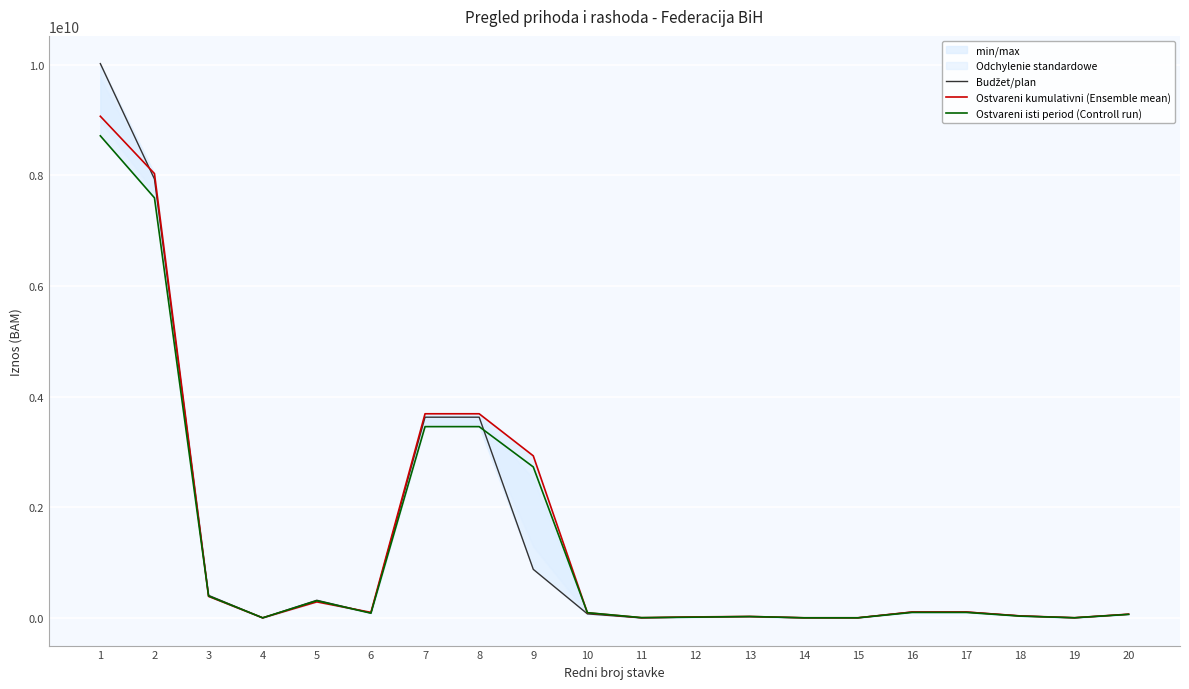

Does the chart display data point markers on the line(s)?

No